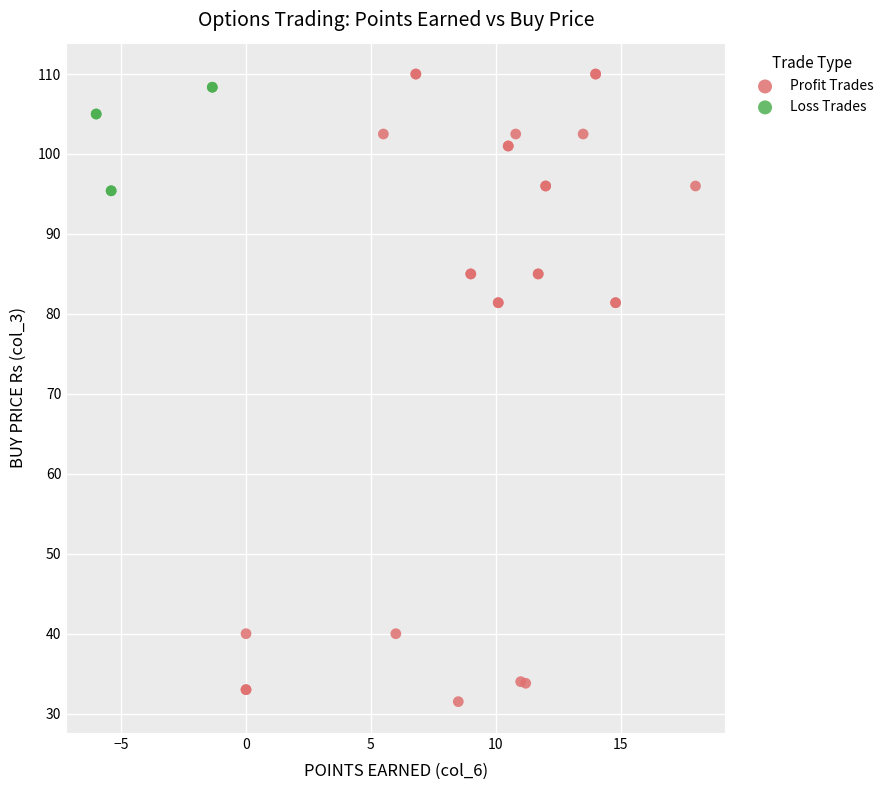

Which series contains the lowest Y value?

Profit Trades